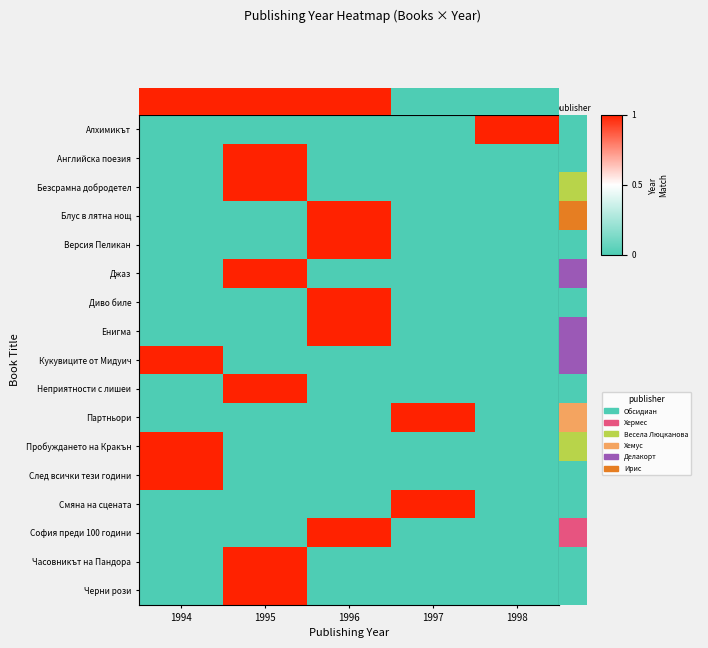

Rank the series at 1998 from lowest to highest value.

Английска поезия, Безсрамна добродетел, Блус в лятна нощ, Версия Пеликан, Джаз, Диво биле, Енигма, Кукувиците от Мидуич, Неприятности с лишеи, Партньори, Пробуждането на Кракън, След всички тези години, Смяна на сцената, София преди 100 години, Часовникът на Пандора, Черни рози, Алхимикът